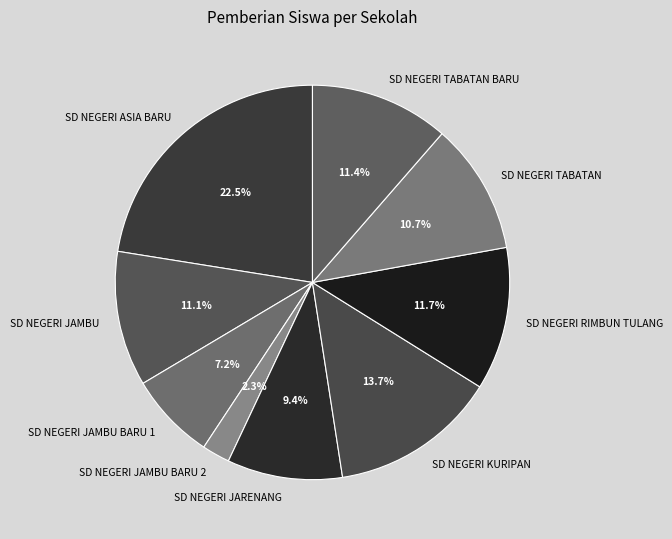

Does any single category account for the majority?

No